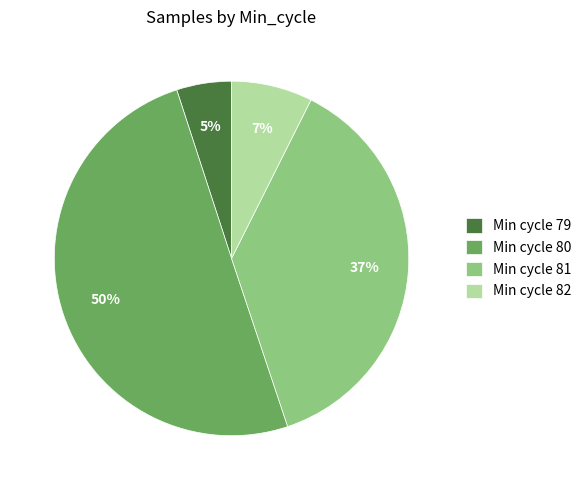

Which has a higher value, Min cycle 81 or Min cycle 82?

Min cycle 81